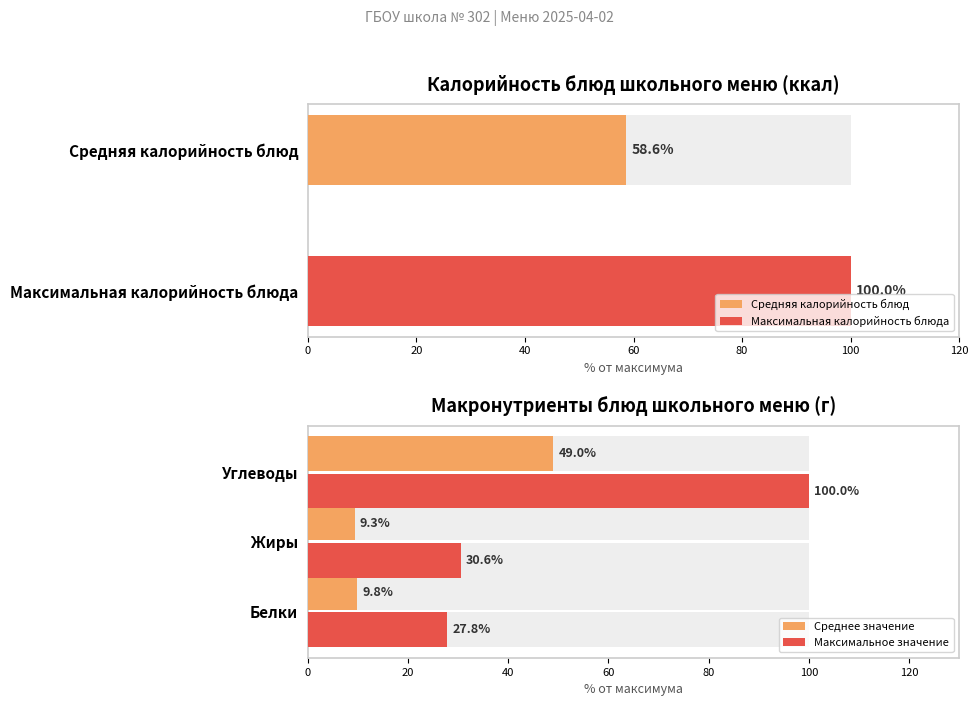

What is the spread (max minus min) of values at Жиры?

21.2